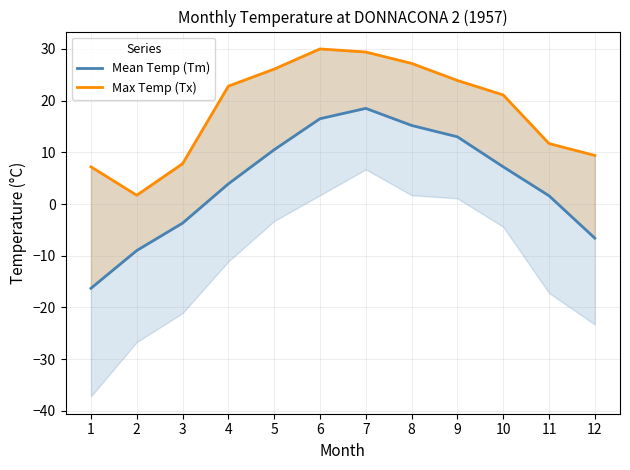

At which label does Max Temp (Tx) reach its peak?

6